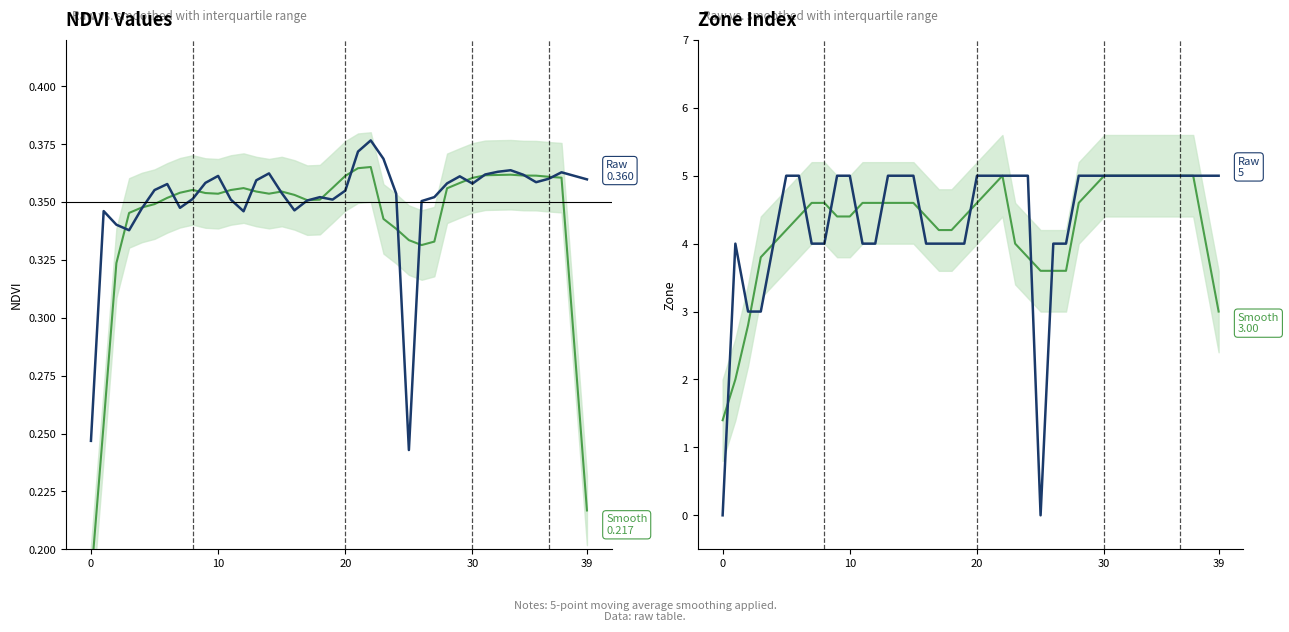

Is it true that Zone median equals 3.0 at 39?

True